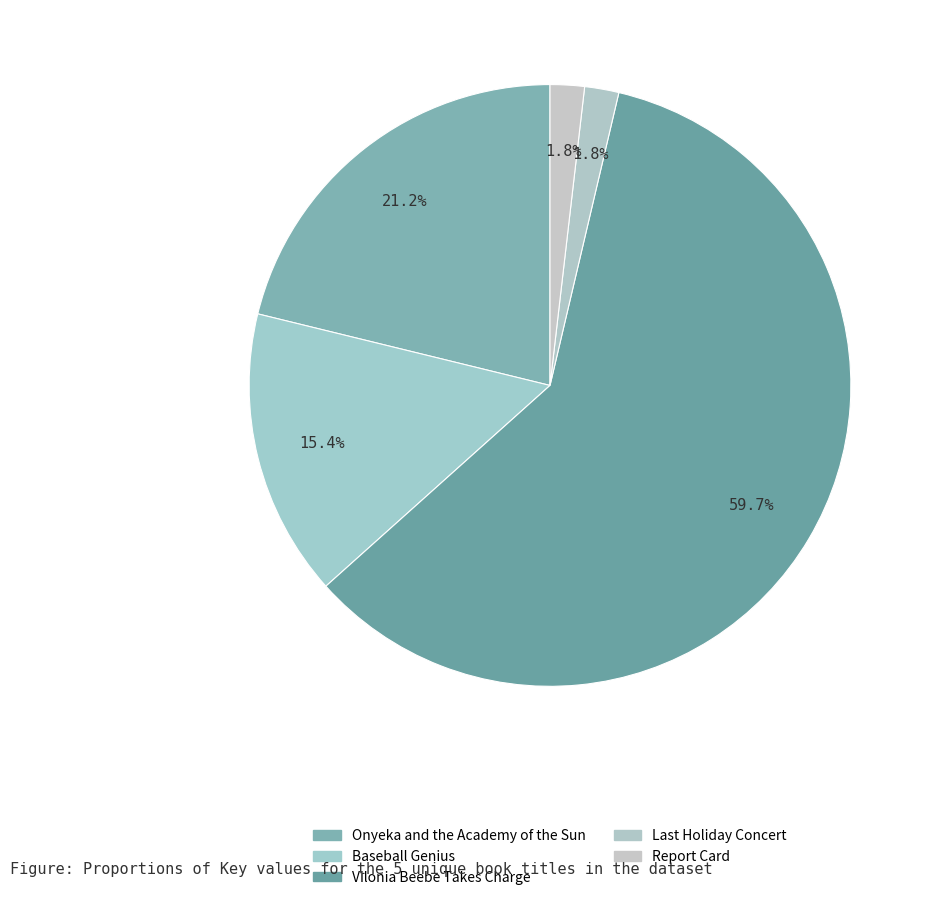

Is it true that Baseball Genius is 2% of the pie?

False